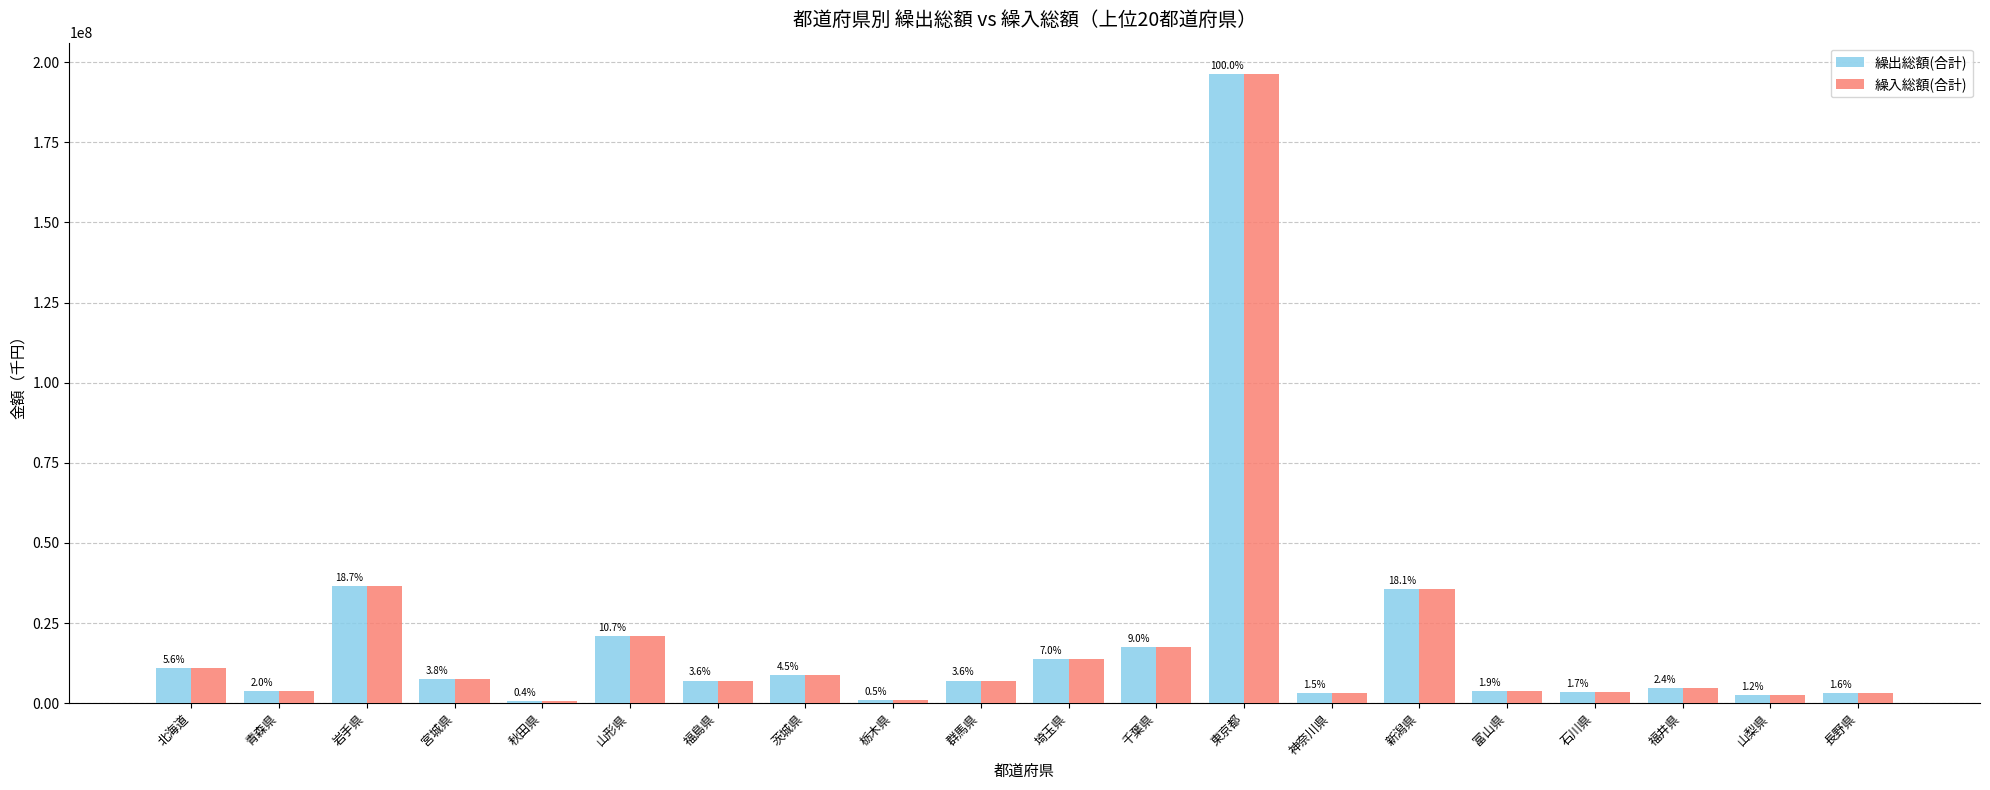

Are the bars grouped side by side (vs. stacked)?

Yes